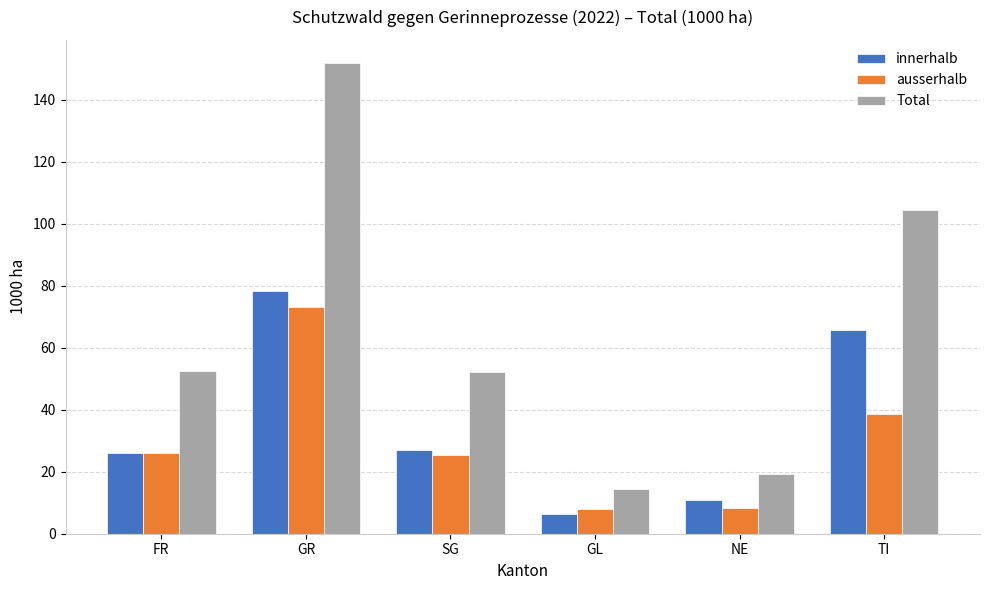

How many values in the ausserhalb series exceed 26?

3